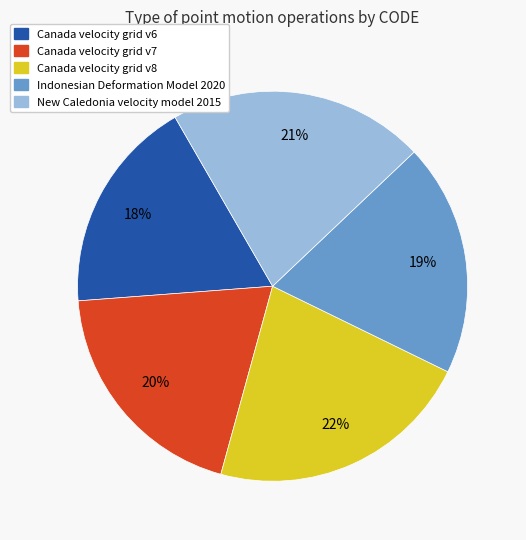

Is it true that Canada velocity grid v8 is 33% of the pie?

False